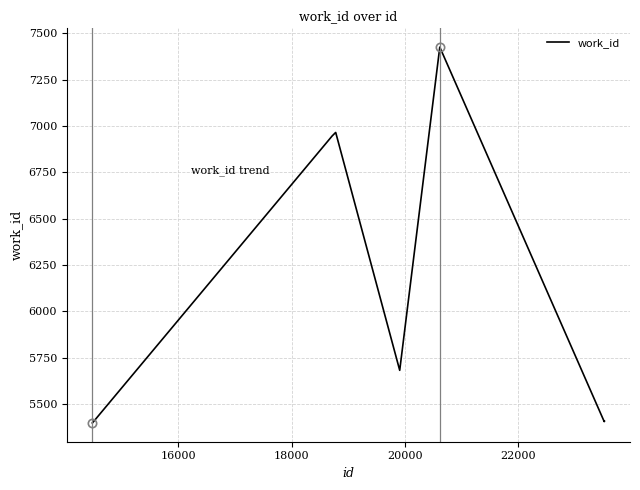

What is the minimum value shown in the chart?

5397